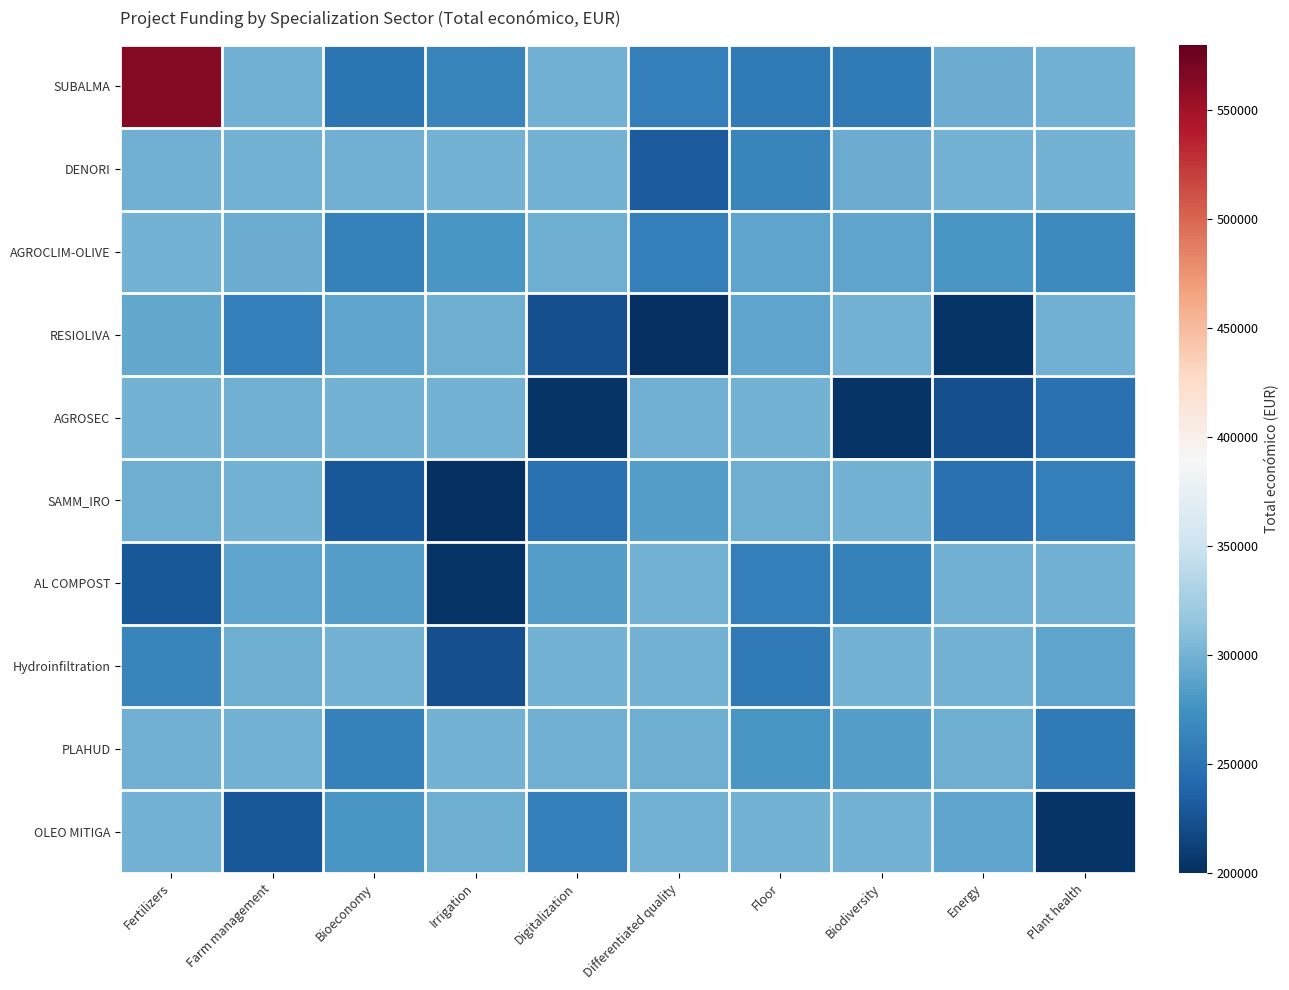

At which category is the sum across all series the highest?

Fertilizers